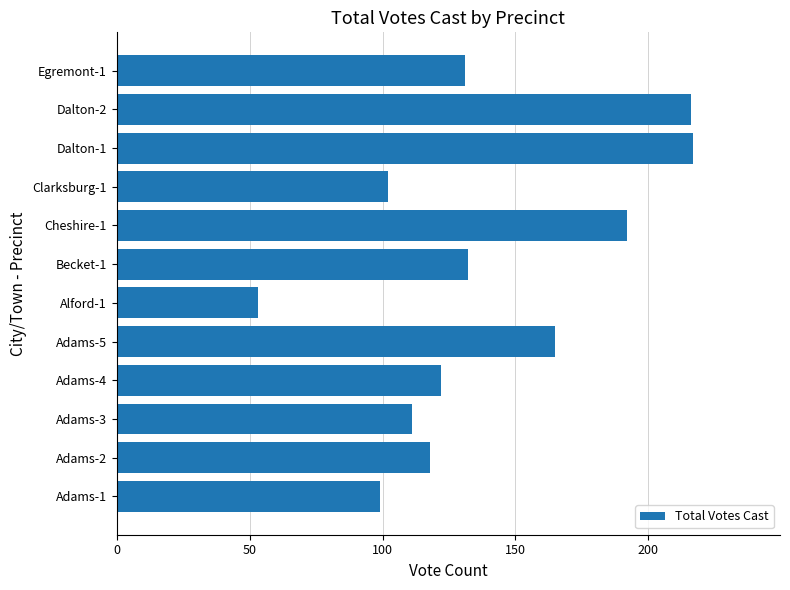

Between Dalton-1 and Adams-1, which is larger?

Dalton-1